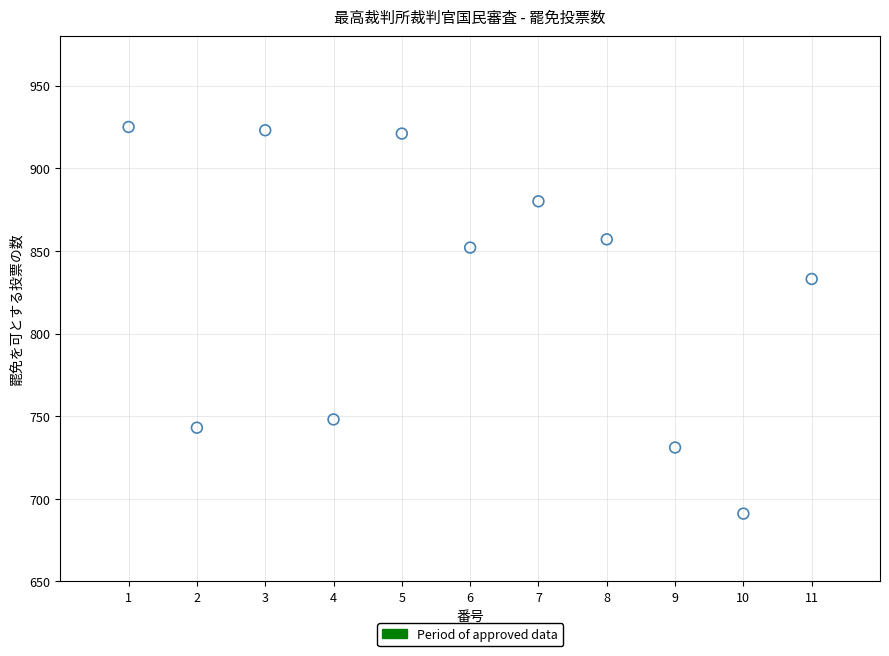

What is the range of X values (max minus min)?

10